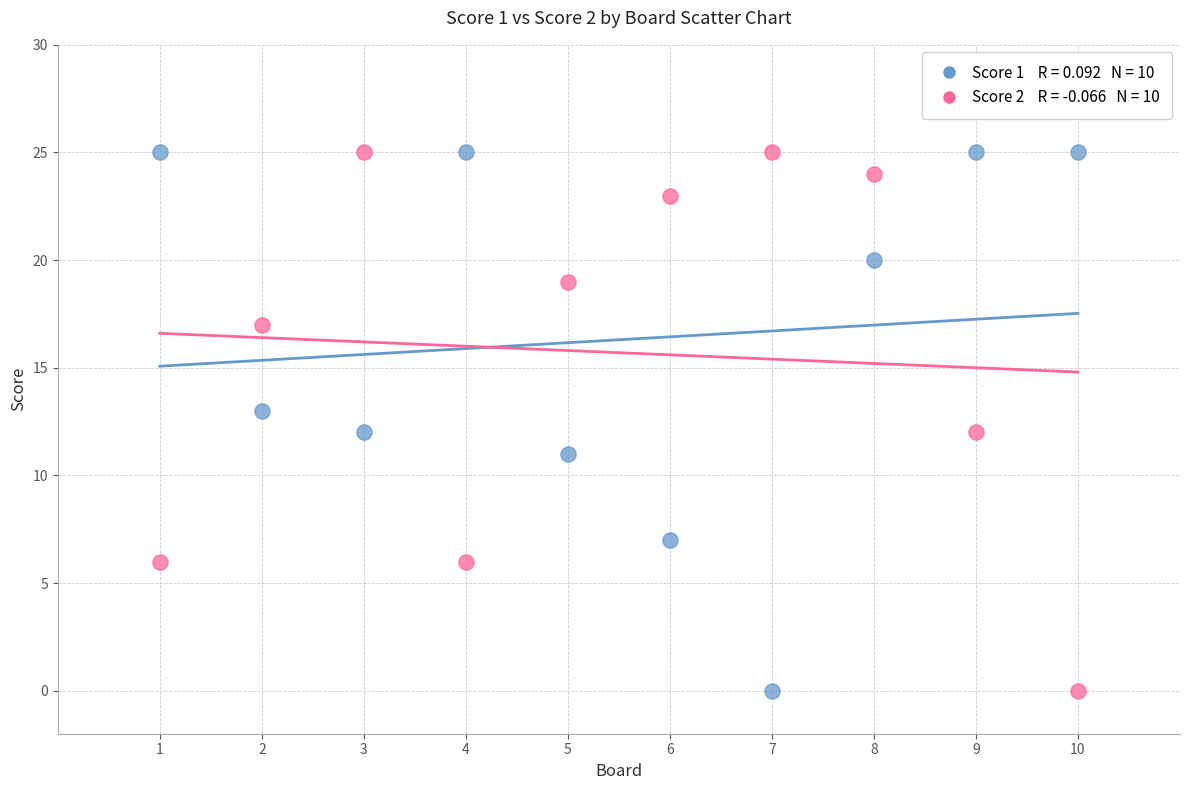

Across all data points, what is the range of X values (max minus min)?

9